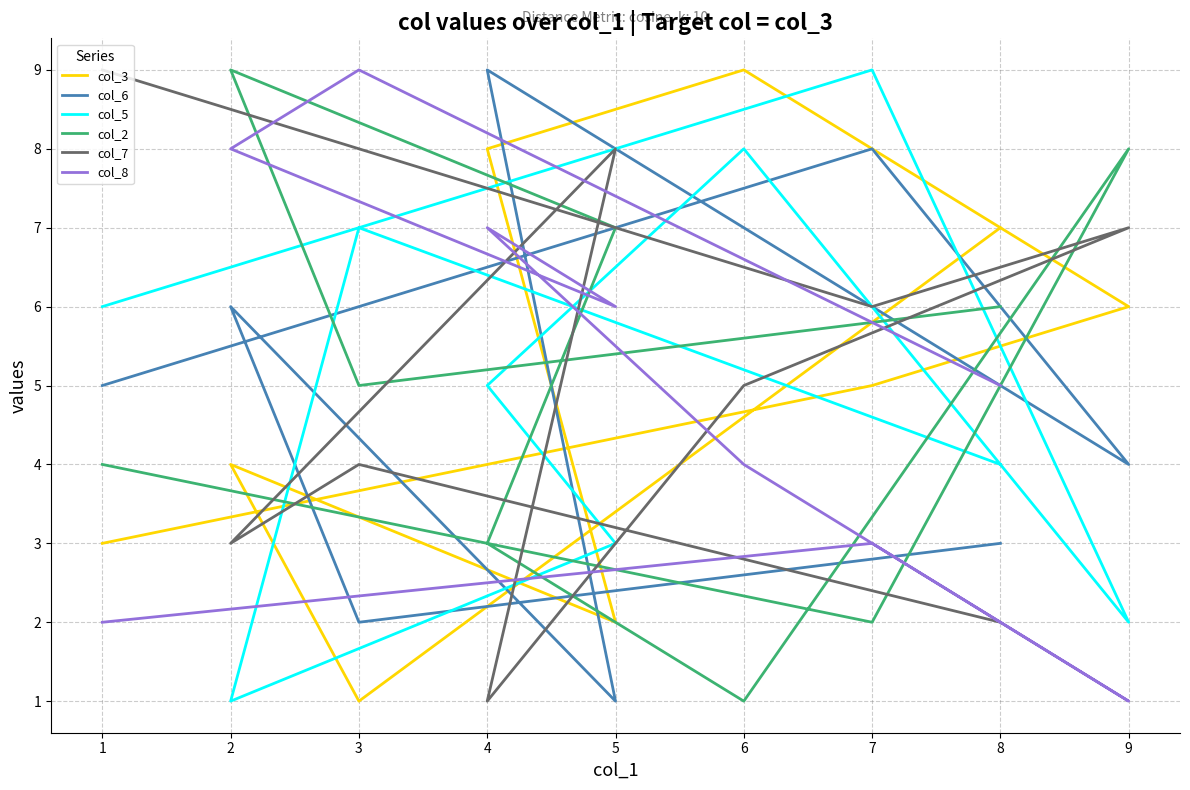

Which series changed the most between 5 and 7?

col_6